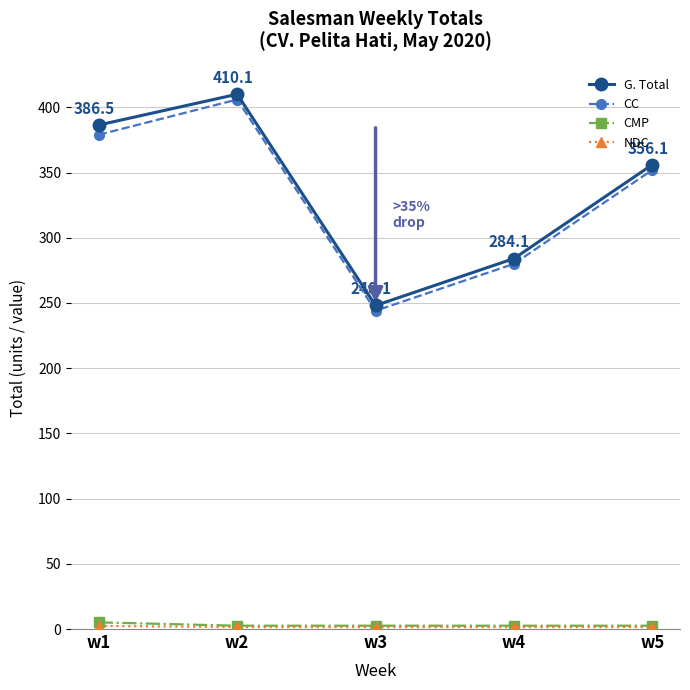

At how many categories does at least one series exceed 203?

5